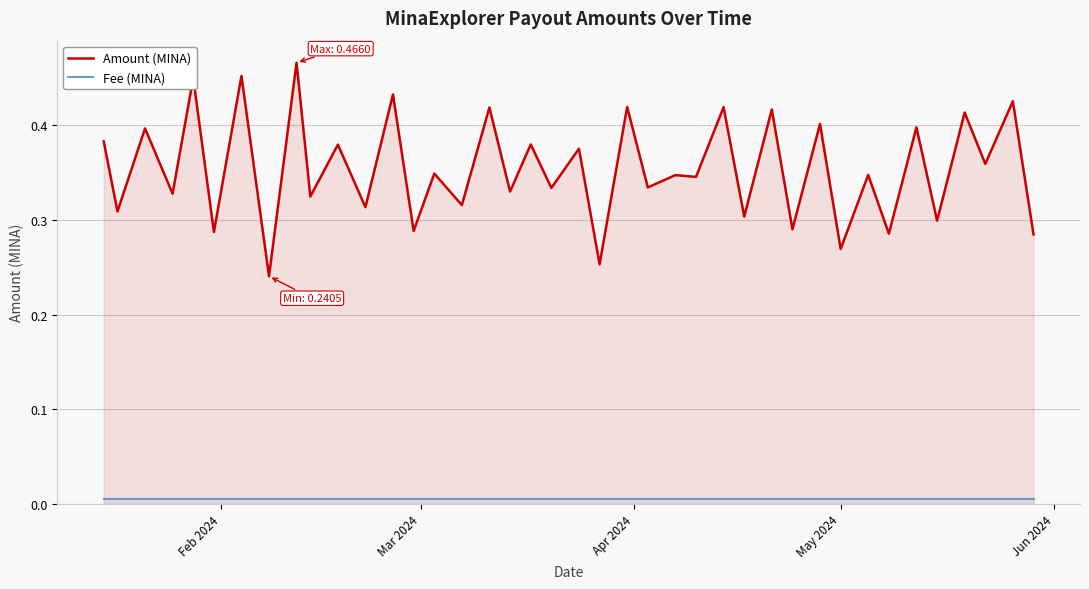

Which series has the largest total across all categories?

Amount (MINA)